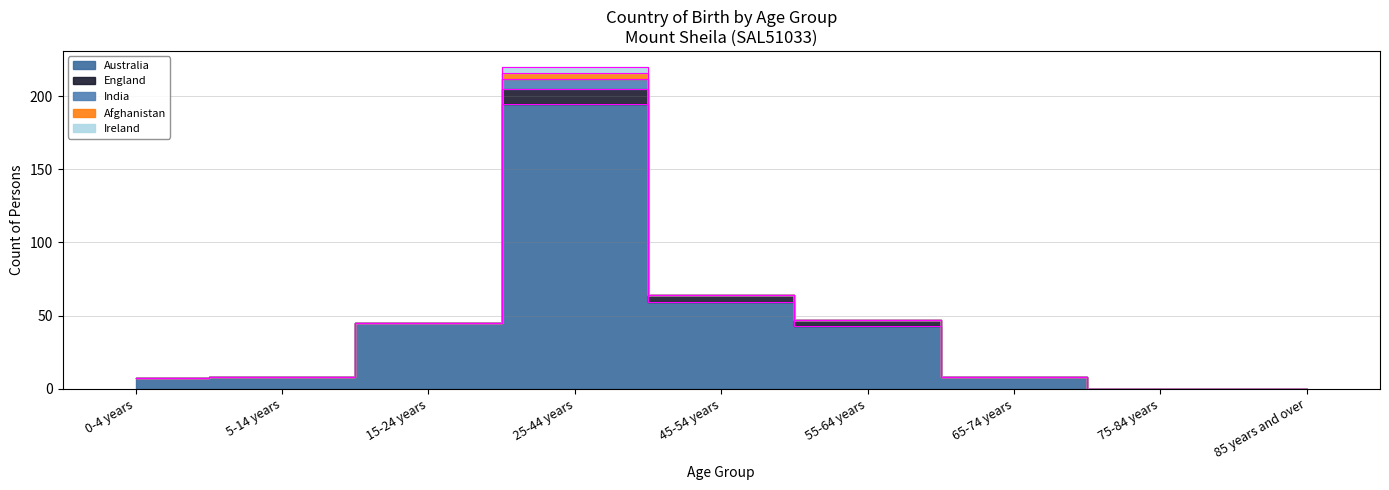

True or false: Ireland and England intersect in this chart.

False